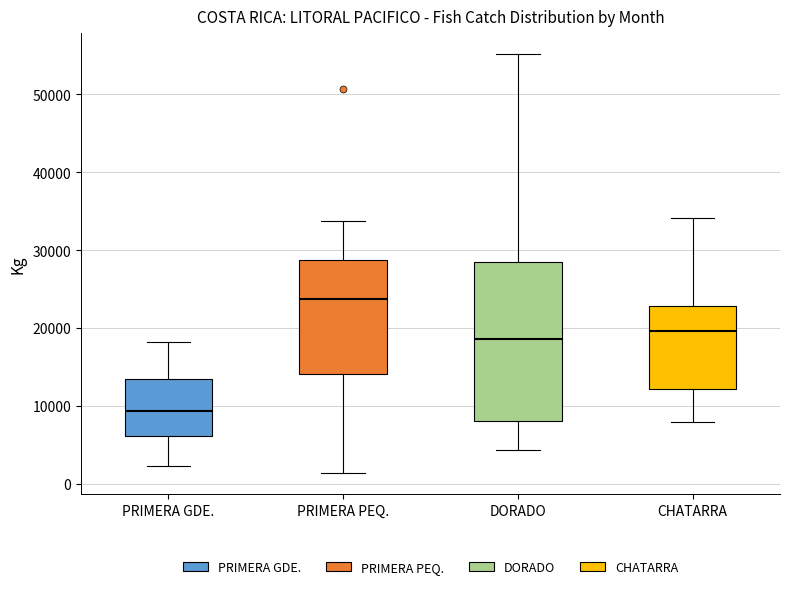

Where is the upper edge of the box for DORADO on the y-axis? The values are not printed on the chart, so give them approximately, as read against the axis.

29000